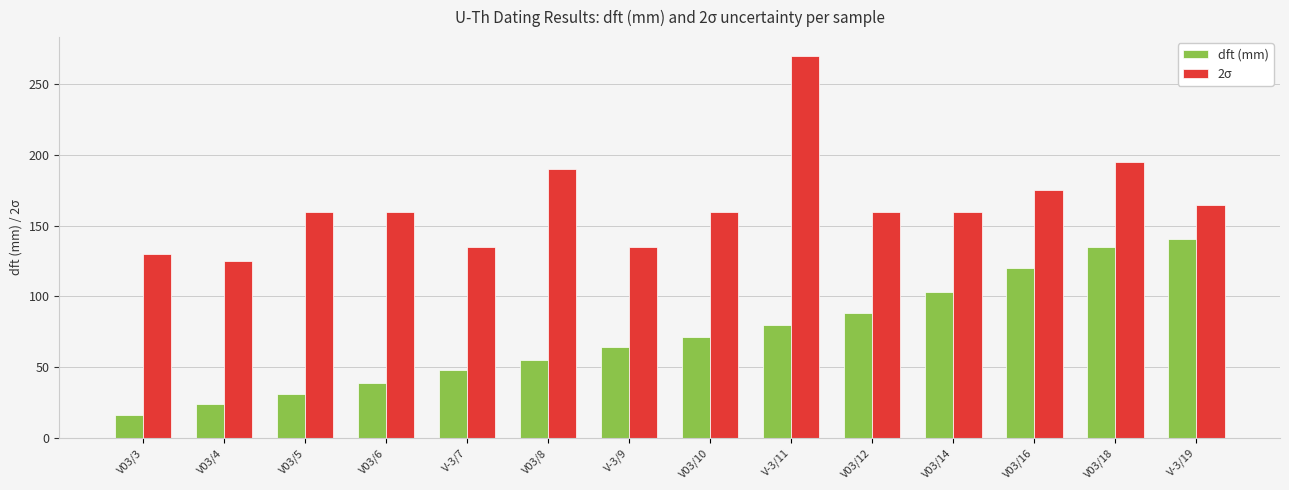

How many data points does each series have?

14